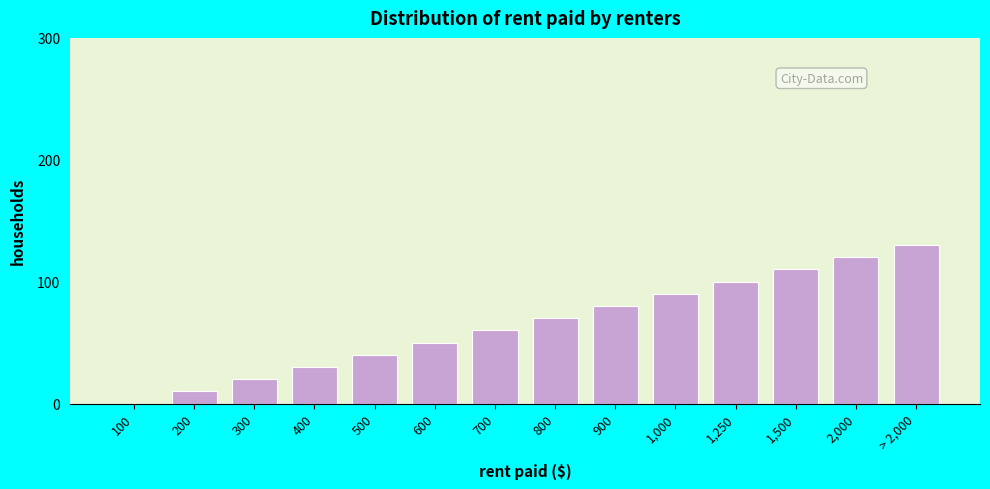

Reading right to left, list all the values displayed in this chart.

> 2,000=130	2,000=120	1,500=110	1,250=100	1,000=90	900=80	800=70	700=60	600=50	500=40	400=30	300=20	200=10	100=0